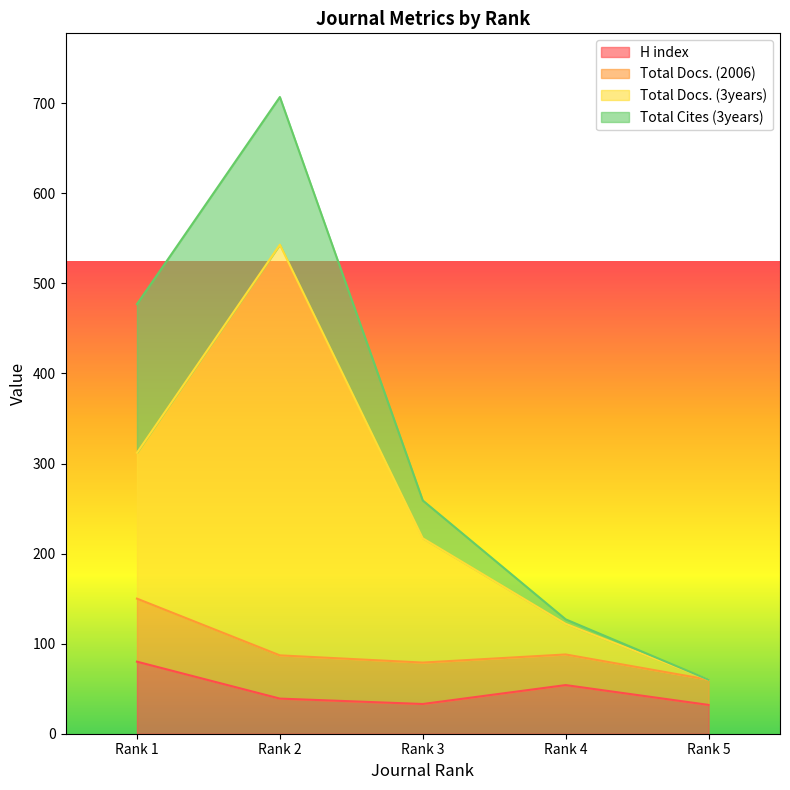

What is the lowest value of the H index series?

32